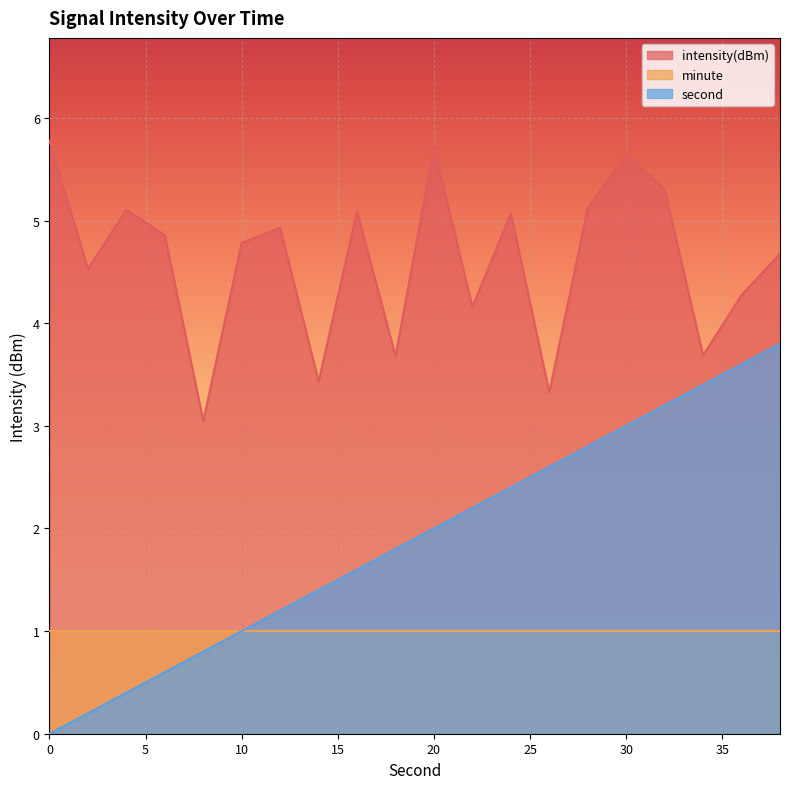

How many values in the second series exceed 2?

9